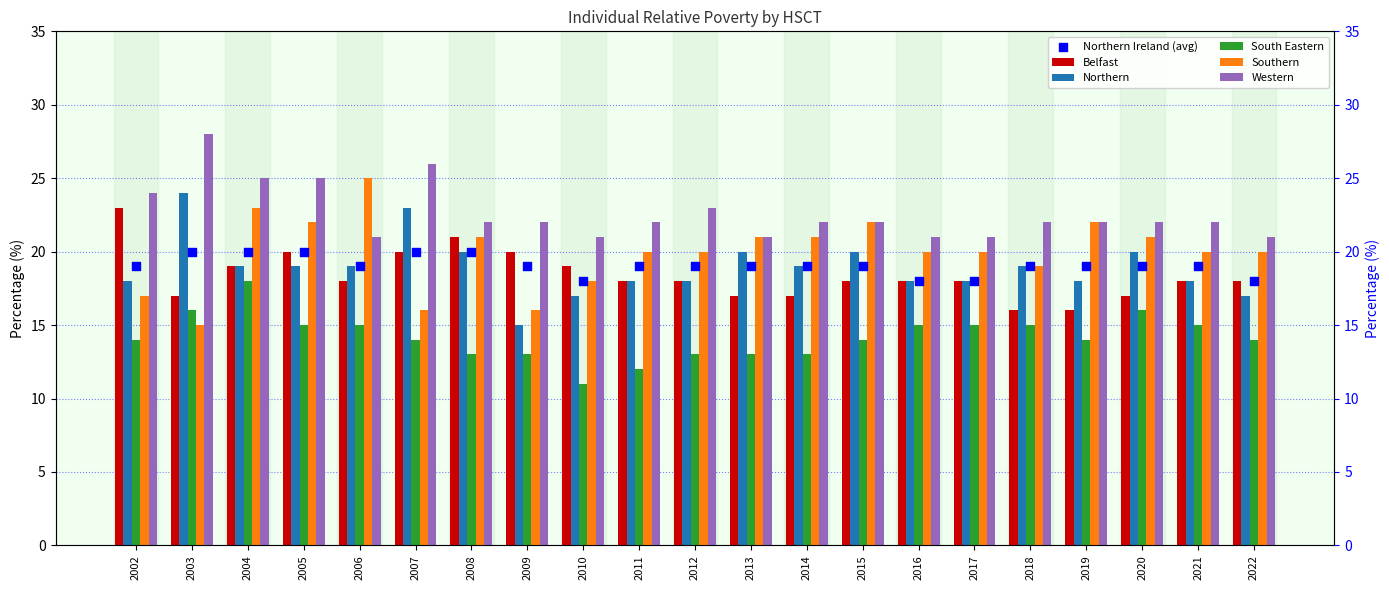

At how many categories does at least one series exceed 19?

21